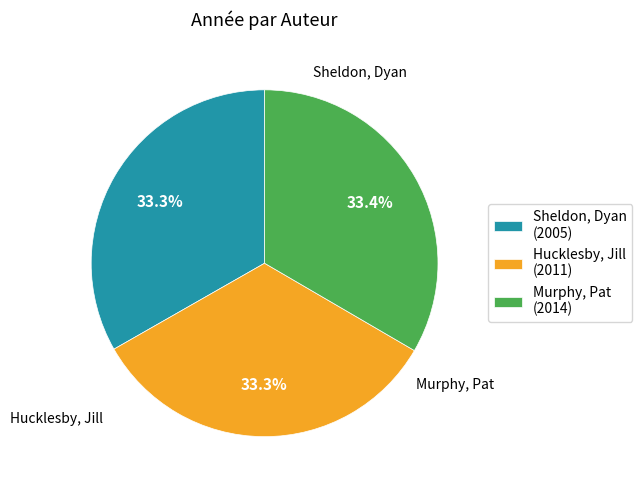

What is the ratio of the value at Murphy, Pat to the value at Hucklesby, Jill?

1.0